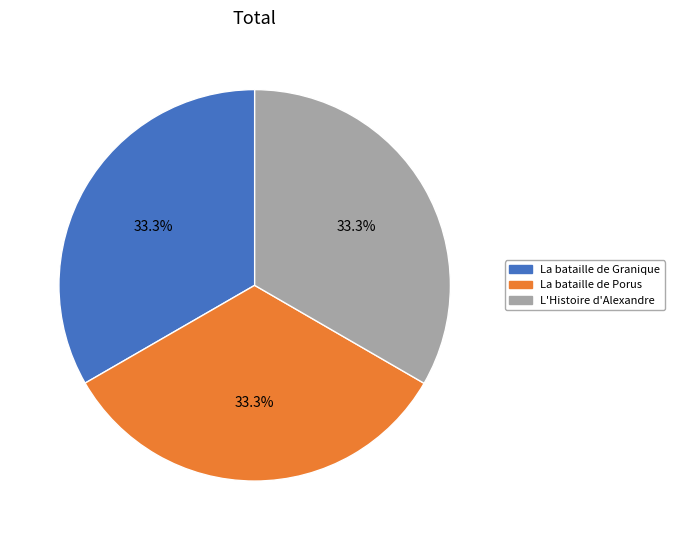

To the nearest percent, what is the average slice percentage?

33%